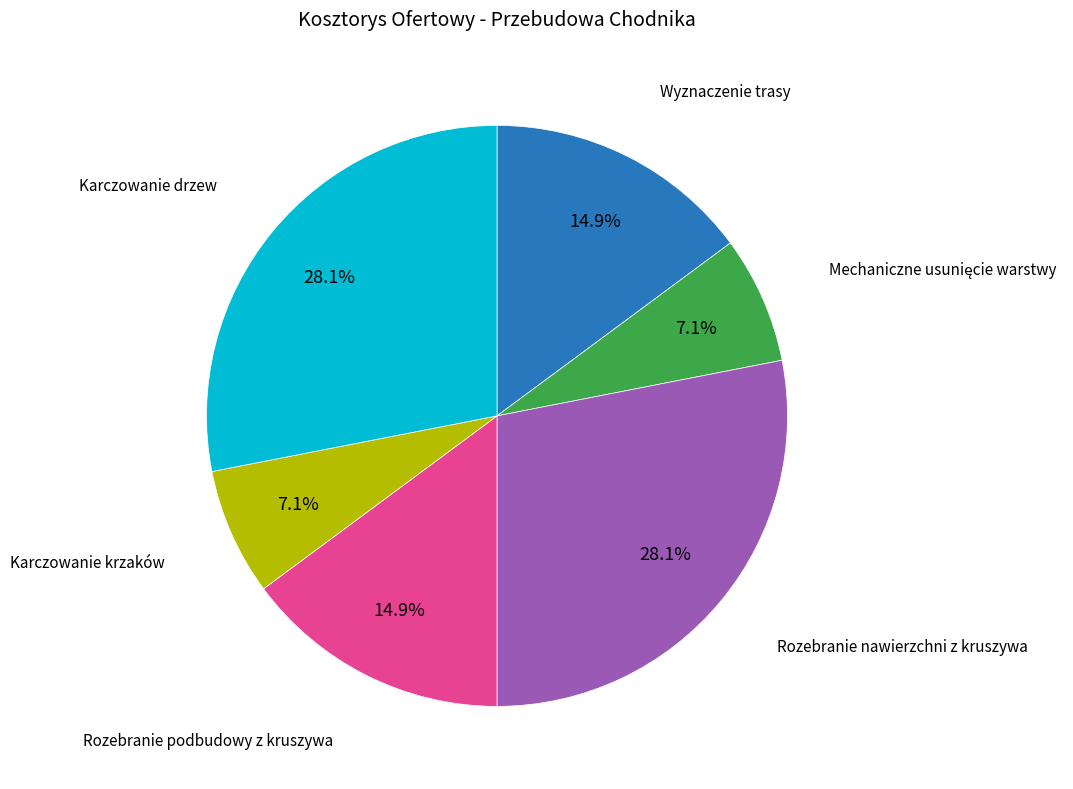

To the nearest percent, what is the difference between the largest and smallest slice percentages?

21%